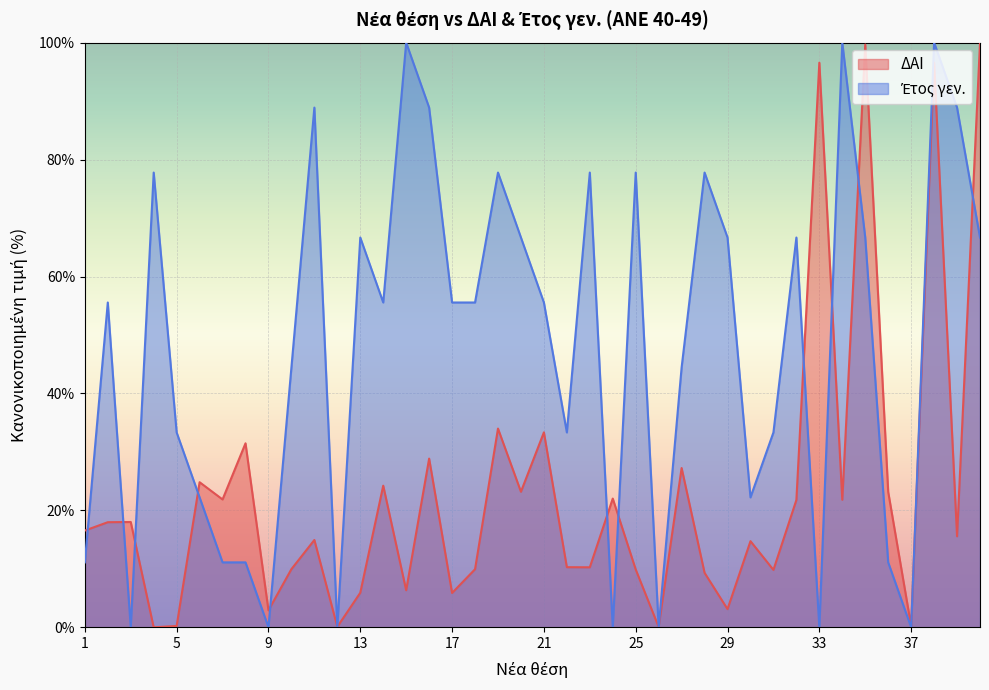

At which category does ΔΑΙ reach its first local valley?

4